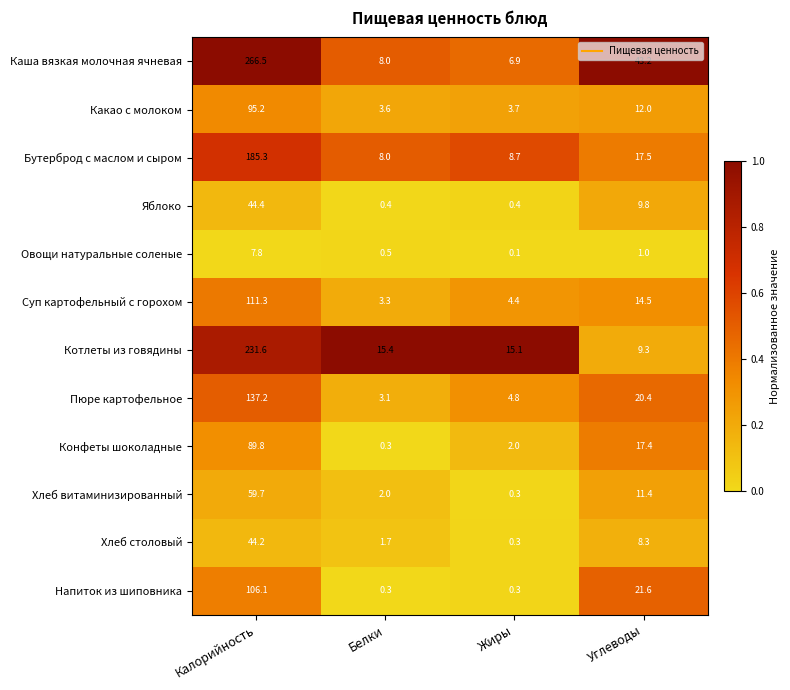

At which label does Какао с молоком reach its minimum?

Белки